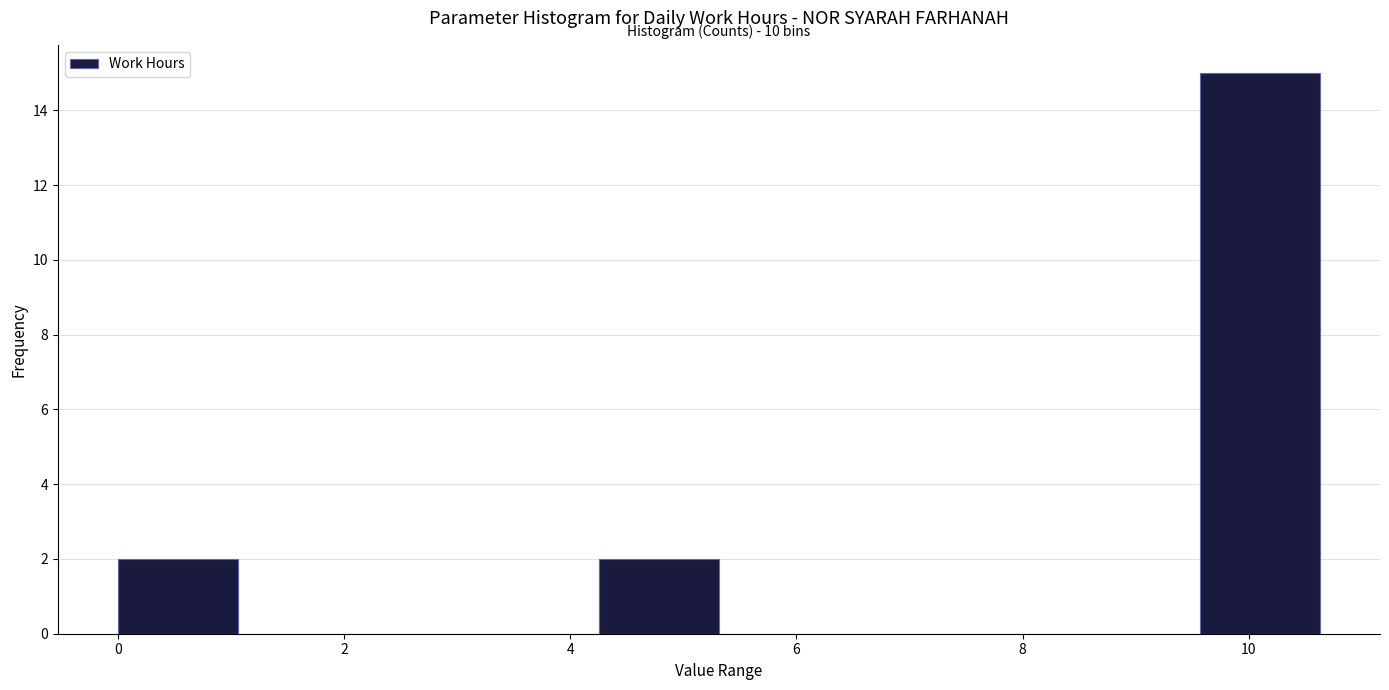

Which range on the x-axis has the tallest bar?

9.6 to 10.6